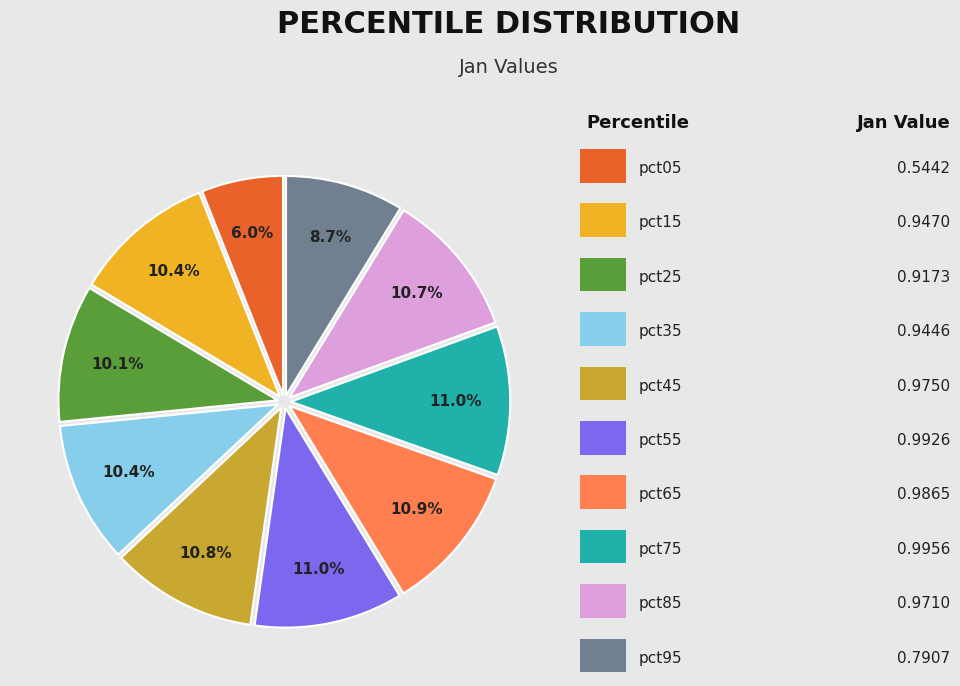

Is there any slice that represents more than half of the pie?

No